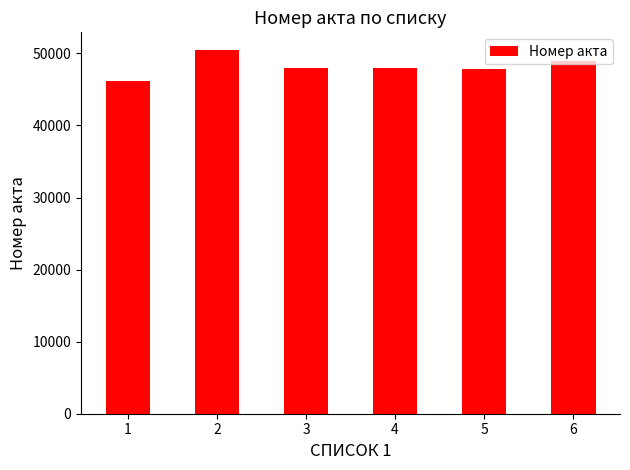

What is the minimum value shown in the chart?

46106